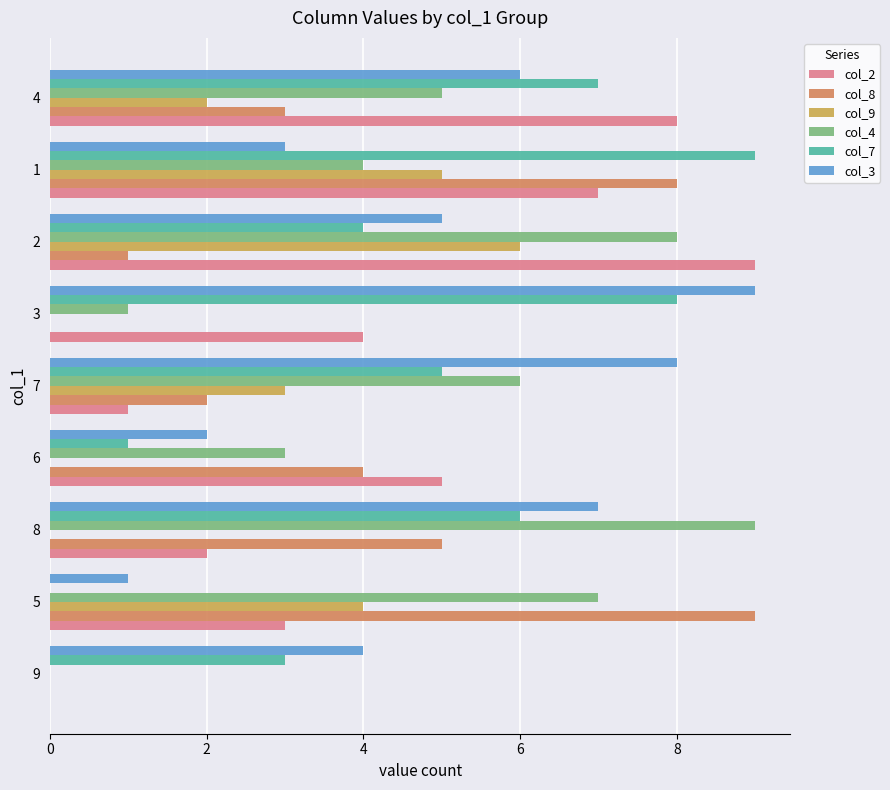

Between 2 and 1, which series saw the biggest shift?

col_8